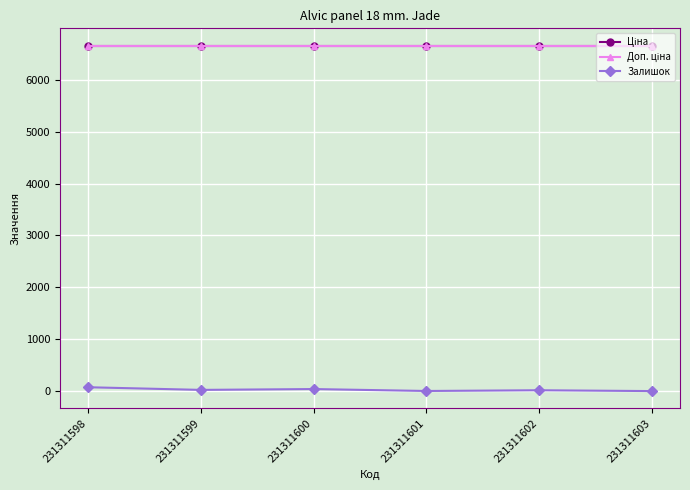

Which label corresponds to the largest value in the chart?

231311598